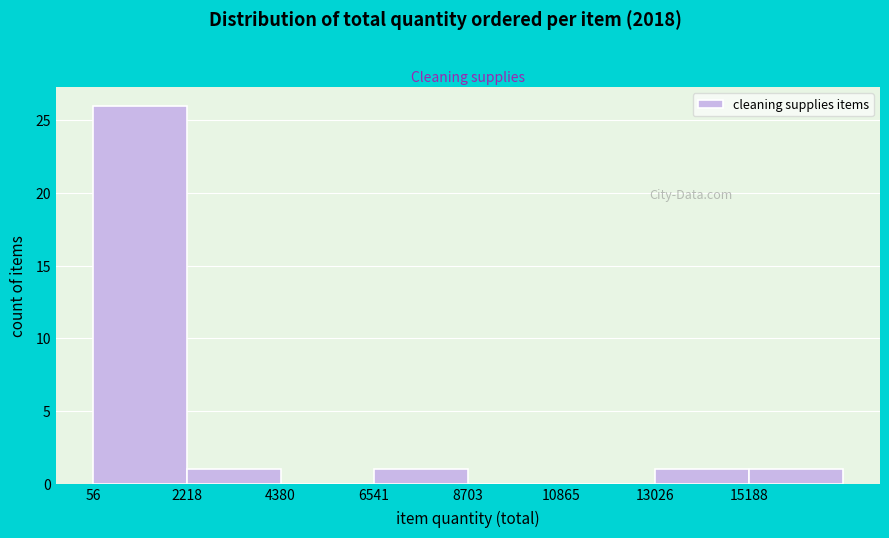

Reading left to right, transcribe this chart: for each bar, give the range it covers on the x-axis and its height. Neither the bar edges nor the heights are printed on the chart, so give them approximately, as read against the axes.

0 to 2000: 26
2000 to 4500: 1
4500 to 6500: 0
6500 to 8500: 1
8500 to 11000: 0
11000 to 13000: 0
13000 to 15000: 1
15000 to 17500: 1